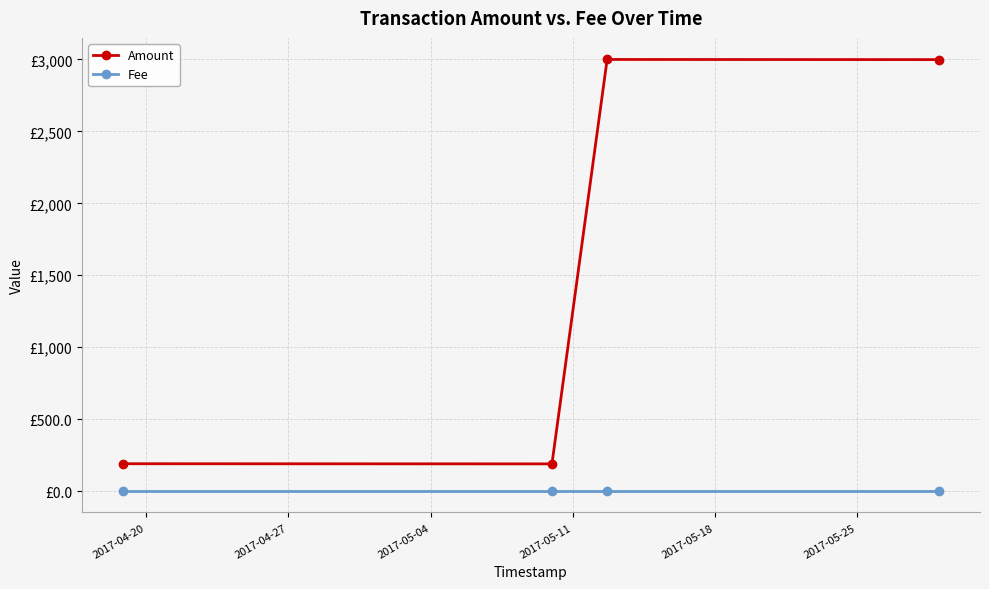

True or false: Amount and Fee cross at least once.

False